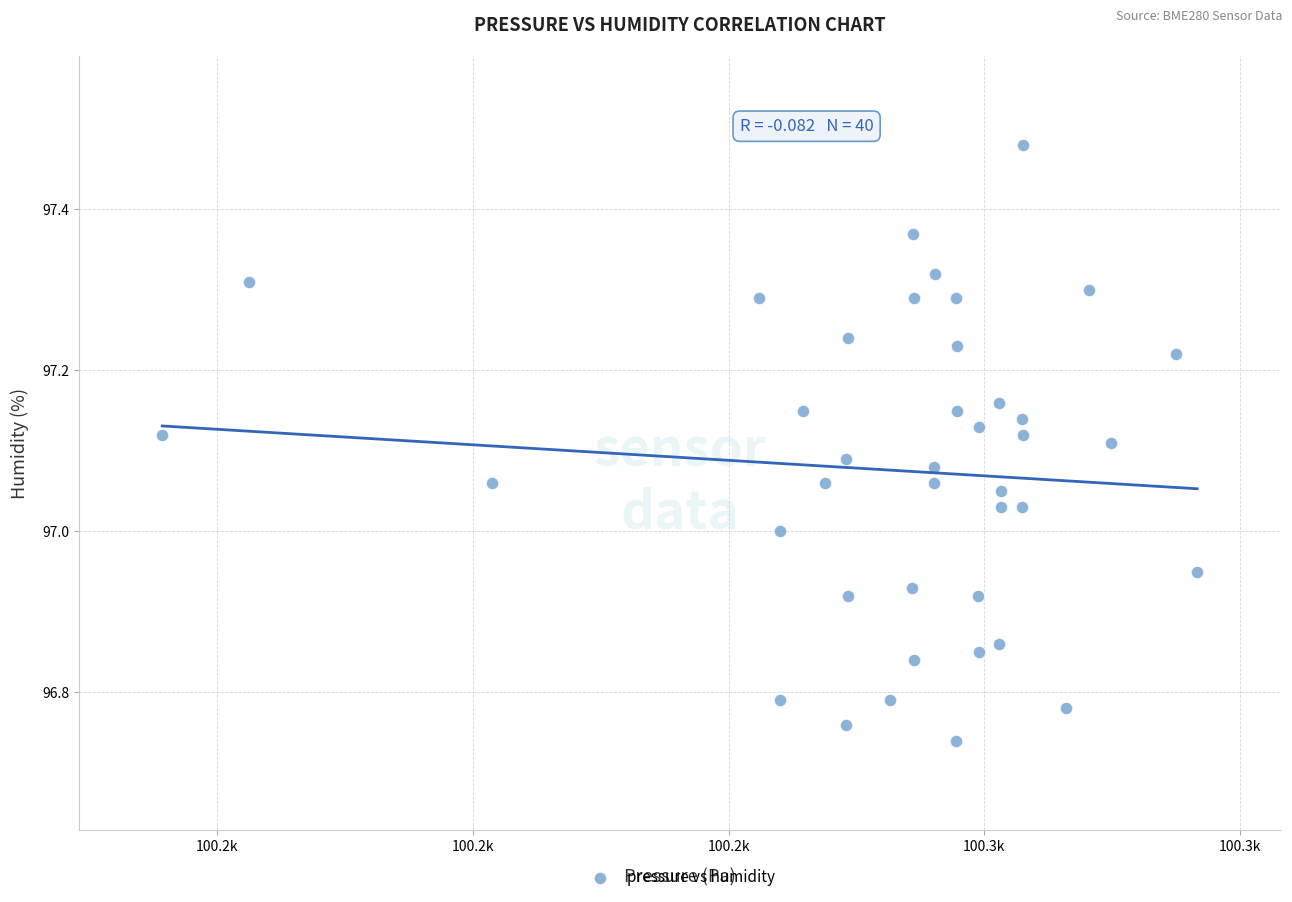

What is the range of X values (max minus min)?

40.5